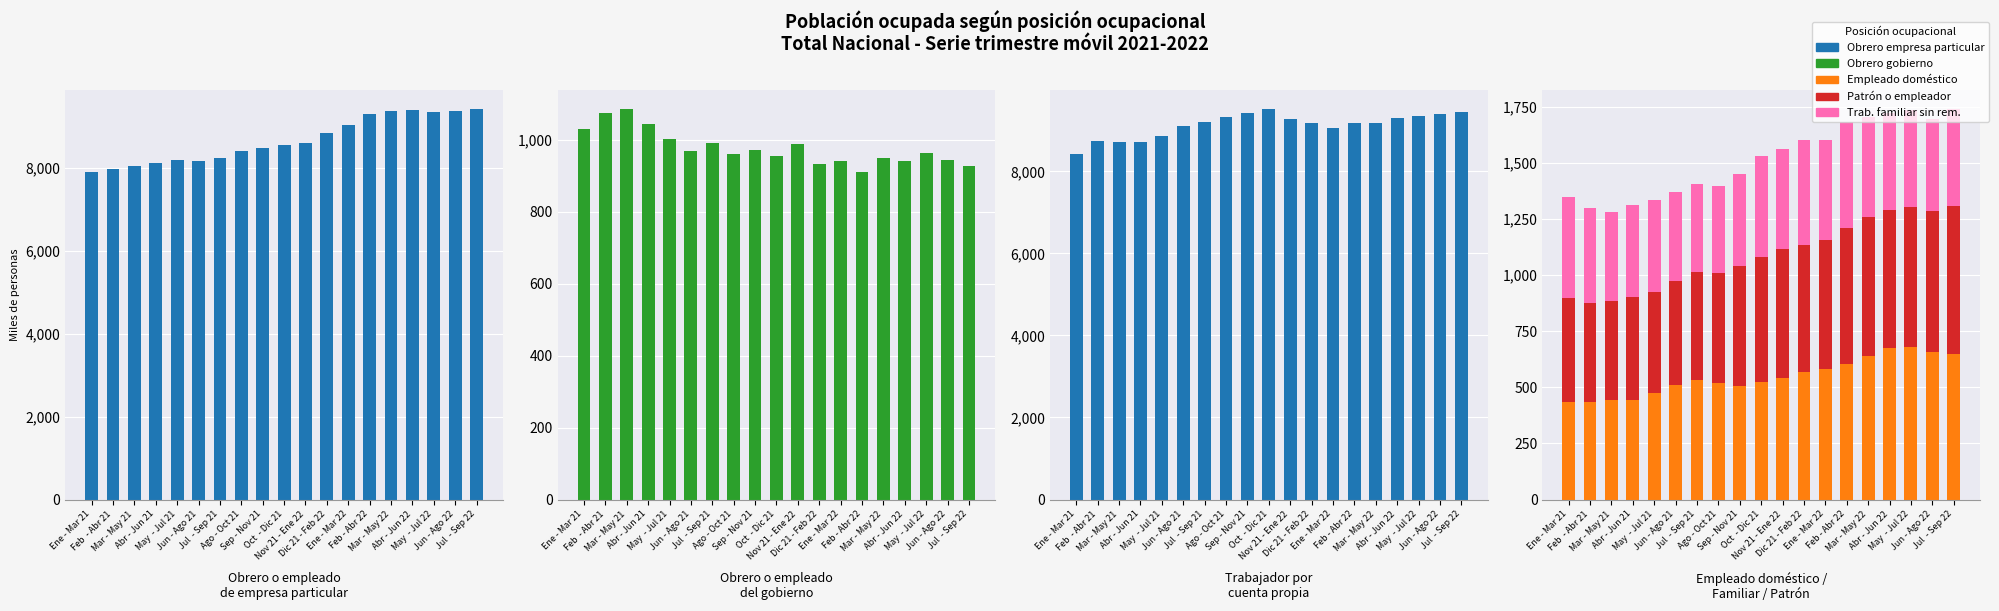

Reading right to left, list all the values displayed in this chart.

Obrero o empleado de empresa particular: 9405.0	9375.7	9338.3	9396.6	9377.4	9289.6	9021.6	8848.1	8586.2	8545.8	8471.7	8395.9	8242.0	8160.6	8197.3	8122.5	8052.2	7962.0	7889.5
Obrero o empleado del gobierno: 926.7	943.3	963.4	941.7	949.0	911.2	940.6	932.7	987.0	953.9	971.7	961.2	990.1	969.0	1000.7	1043.0	1084.0	1073.8	1031.1
Trabajador por cuenta propia: 9451.9	9393.6	9338.8	9310.9	9181.6	9187.6	9064.7	9190.0	9280.2	9509.1	9421.1	9328.1	9201.0	9112.9	8874.4	8727.8	8706.8	8734.6	8420.4
Empleado doméstico: 648.9	656.0	680.1	674.5	639.4	605.6	579.6	565.7	541.8	524.9	507.2	517.9	532.8	508.6	475.9	442.3	441.3	435.4	435.1
Patrón o empleador: 660.2	628.7	620.4	614.6	619.8	602.4	578.0	567.7	575.8	553.0	531.3	491.7	479.3	462.7	447.8	457.6	442.1	441.7	460.1
Trabajador familiar sin remuneración: 427.7	408.3	431.8	432.4	442.8	472.3	442.6	465.7	441.0	450.6	413.2	385.1	390.8	398.2	411.6	409.4	396.0	420.3	453.9